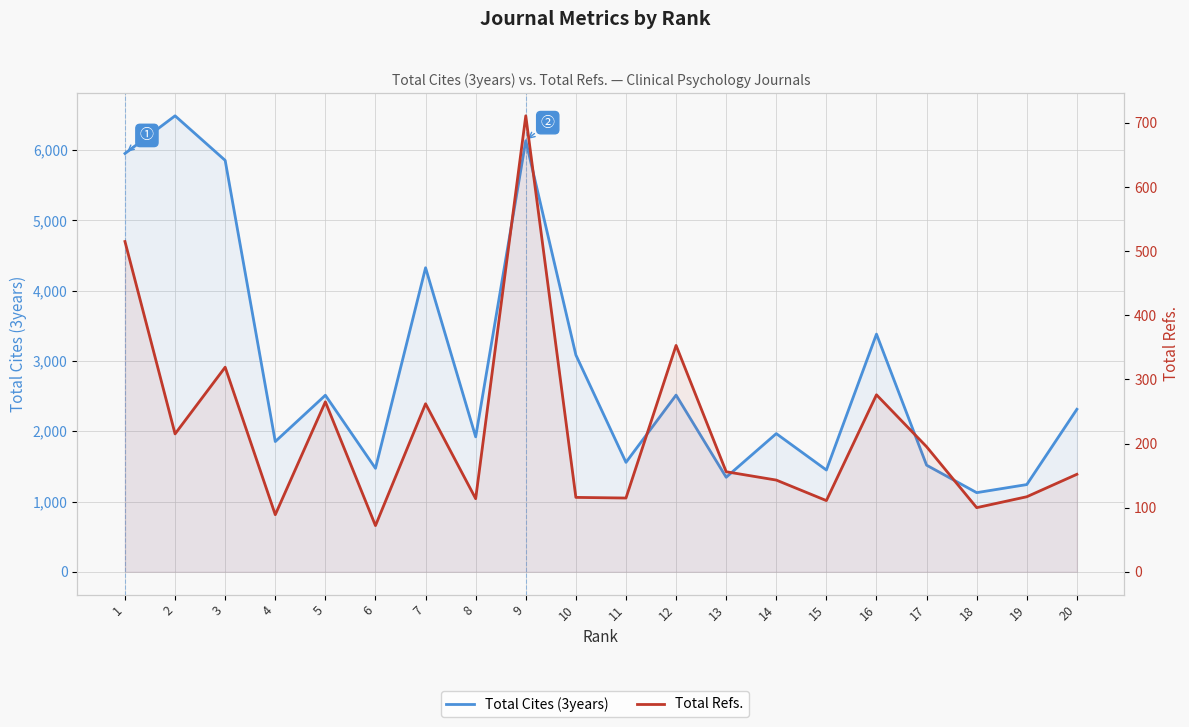

Reading right to left, transcribe all the data shown in this chart.

Total Cites (3years): 20=2312	19=1241	18=1126	17=1517	16=3382	15=1448	14=1966	13=1345	12=2514	11=1557	10=3085	9=6134	8=1920	7=4326	6=1472	5=2512	4=1853	3=5854	2=6488	1=5952
Total Refs.: 20=152	19=117	18=100	17=195	16=276	15=111	14=143	13=156	12=353	11=115	10=116	9=711	8=114	7=262	6=72	5=265	4=89	3=319	2=215	1=515